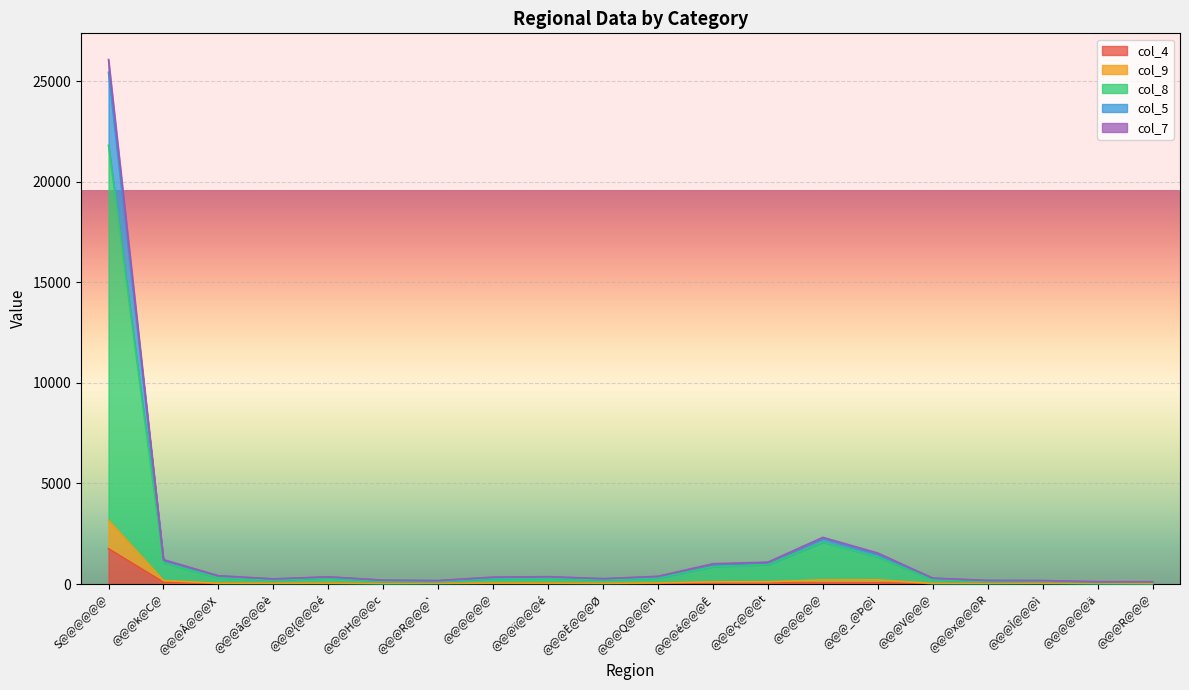

True or false: col_7 has a value of 411 at @@@Â@@@X.

True